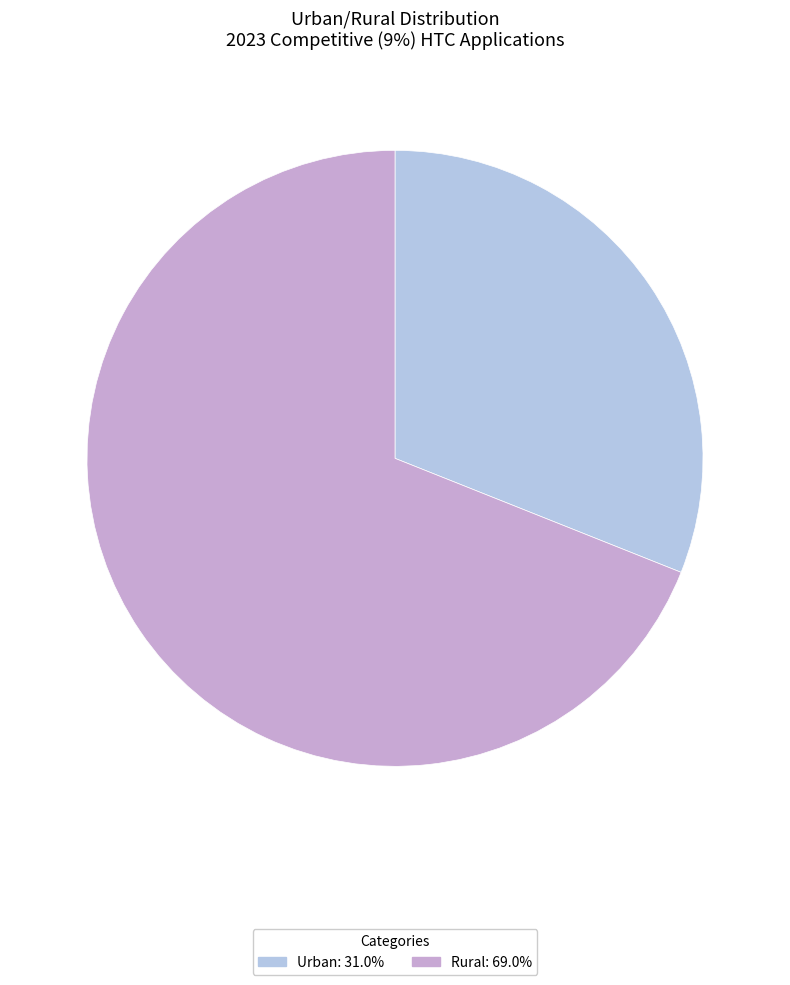

Is there any slice that represents more than half of the pie?

Yes